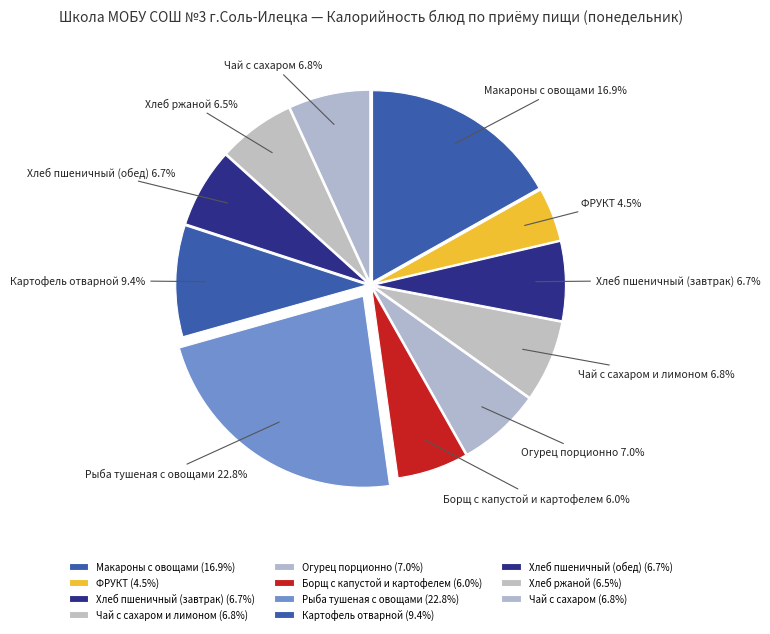

The Рыба тушеная с овощами slice represents 23% of the pie. True or false?

True